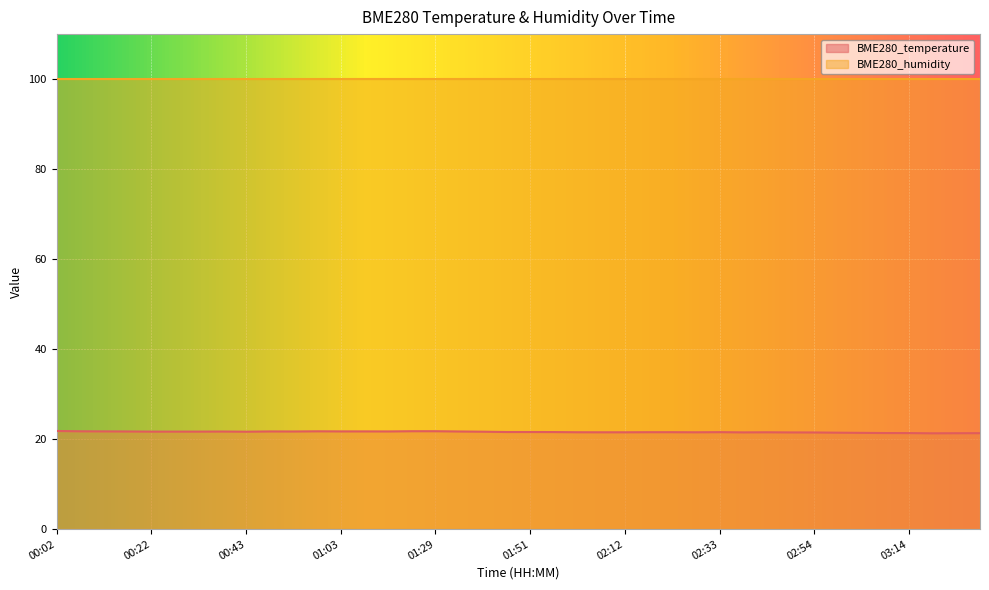

How many interior local peaks (higher than both neighbors) does the data have?

5